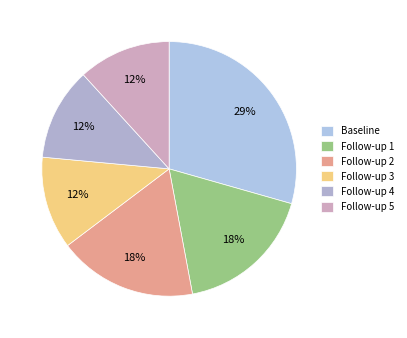

What percentage do Follow-up 1 and Follow-up 5 together represent?

29.4%